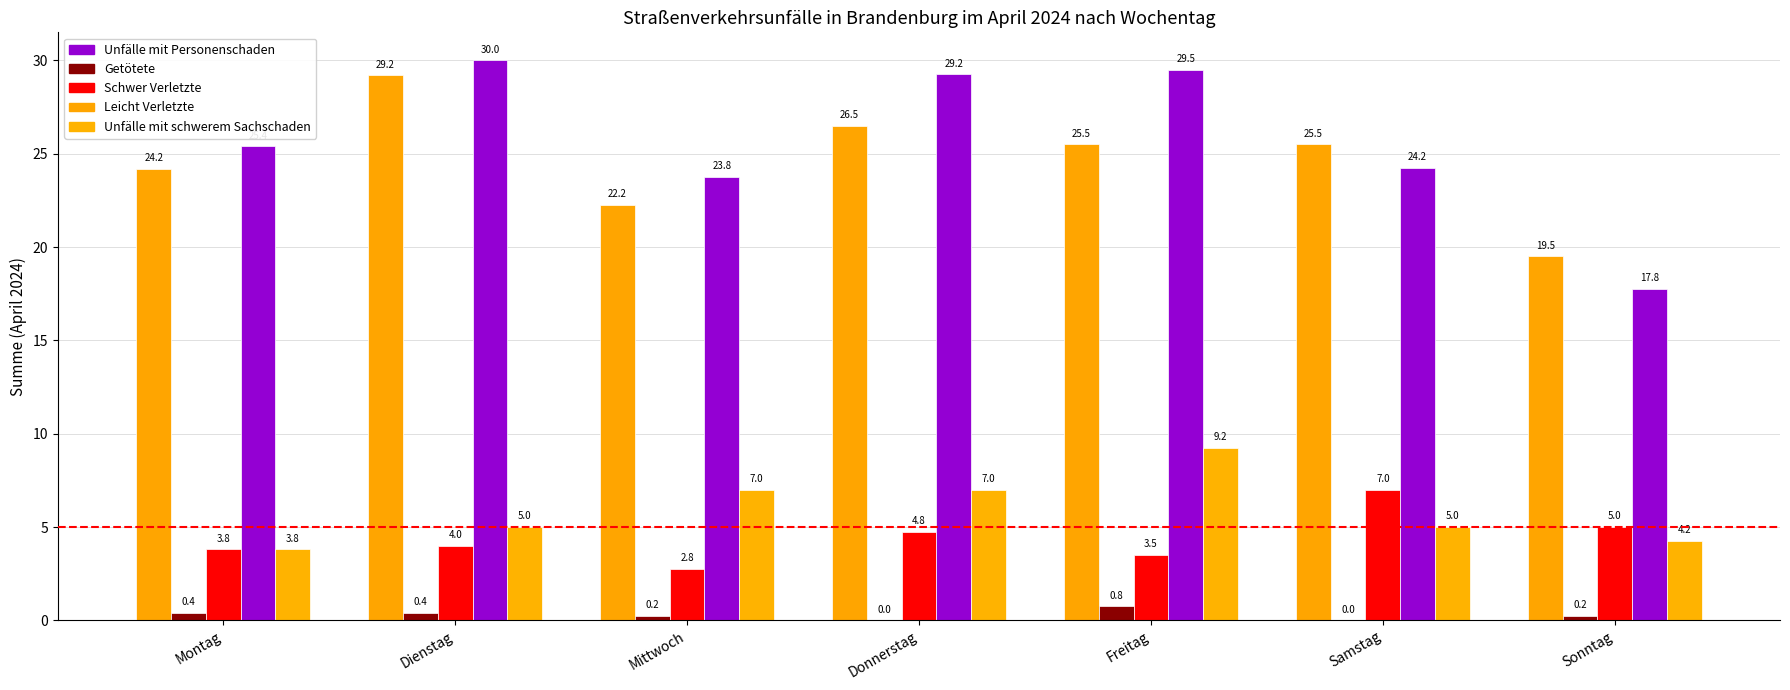

Which has a higher value, Mittwoch or Montag?

Montag